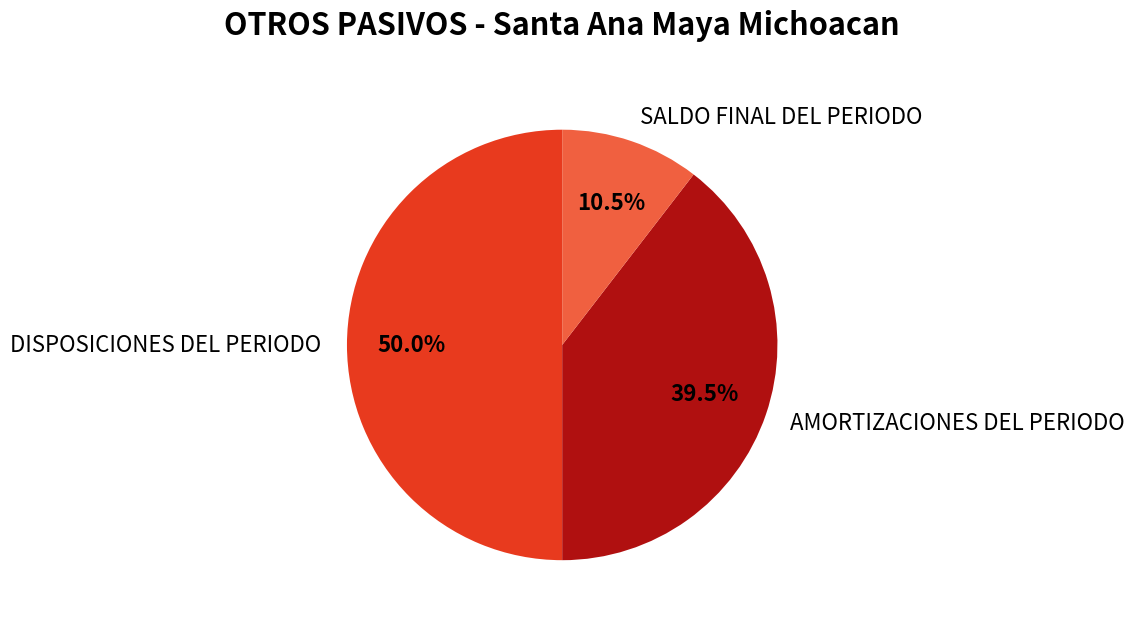

To the nearest percent, what is the difference between the AMORTIZACIONES DEL PERIODO and DISPOSICIONES DEL PERIODO slice percentages?

10%